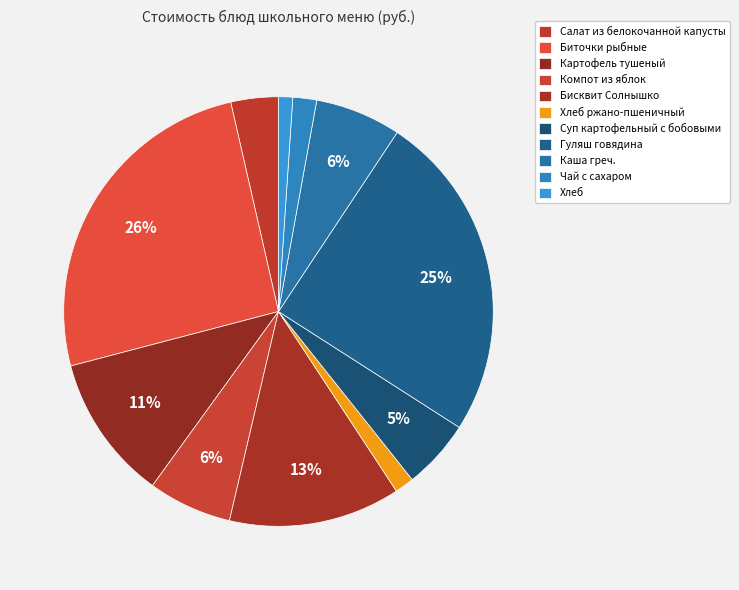

Rank the categories by value from lowest to highest.

Хлеб, Хлеб ржано-пшеничный, Чай с сахаром, Салат из белокочанной капусты, Суп картофельный с бобовыми, Компот из яблок, Каша греч., Картофель тушеный, Бисквит Солнышко, Гуляш говядина, Биточки рыбные